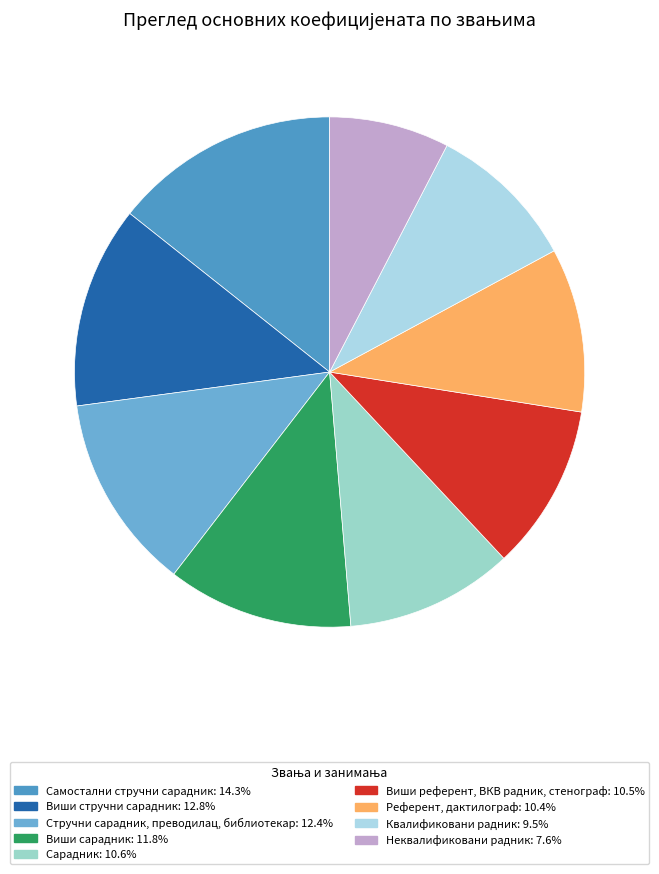

To the nearest percent, what percentage of the pie is Виши референт, ВКВ радник, стенограф?

11%